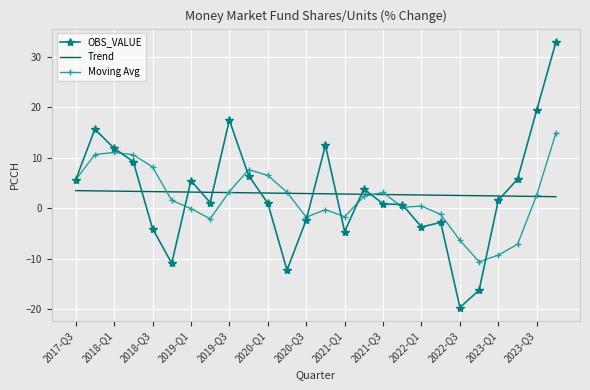

What is the average value of the OBS_VALUE series?

2.9